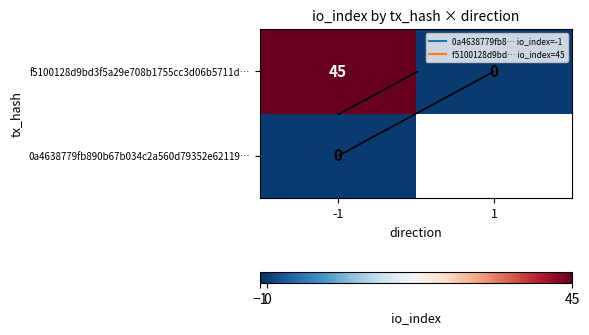

Rank the series at -1 from lowest to highest value.

0a4638779fb890b67b034c2a560d79352e62119…, f5100128d9bd3f5a29e708b1755cc3d06b5711d…